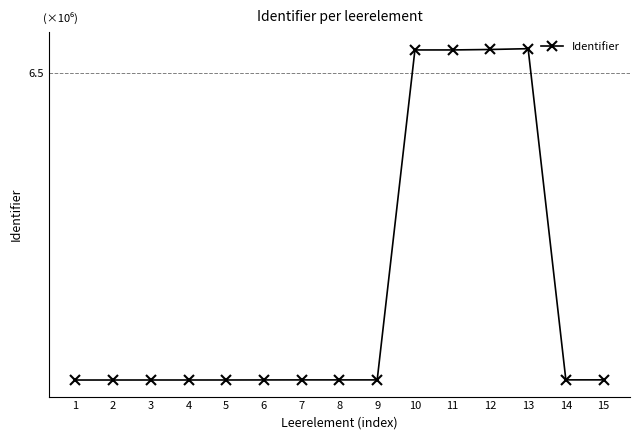

Does the chart have visible grid lines?

Yes